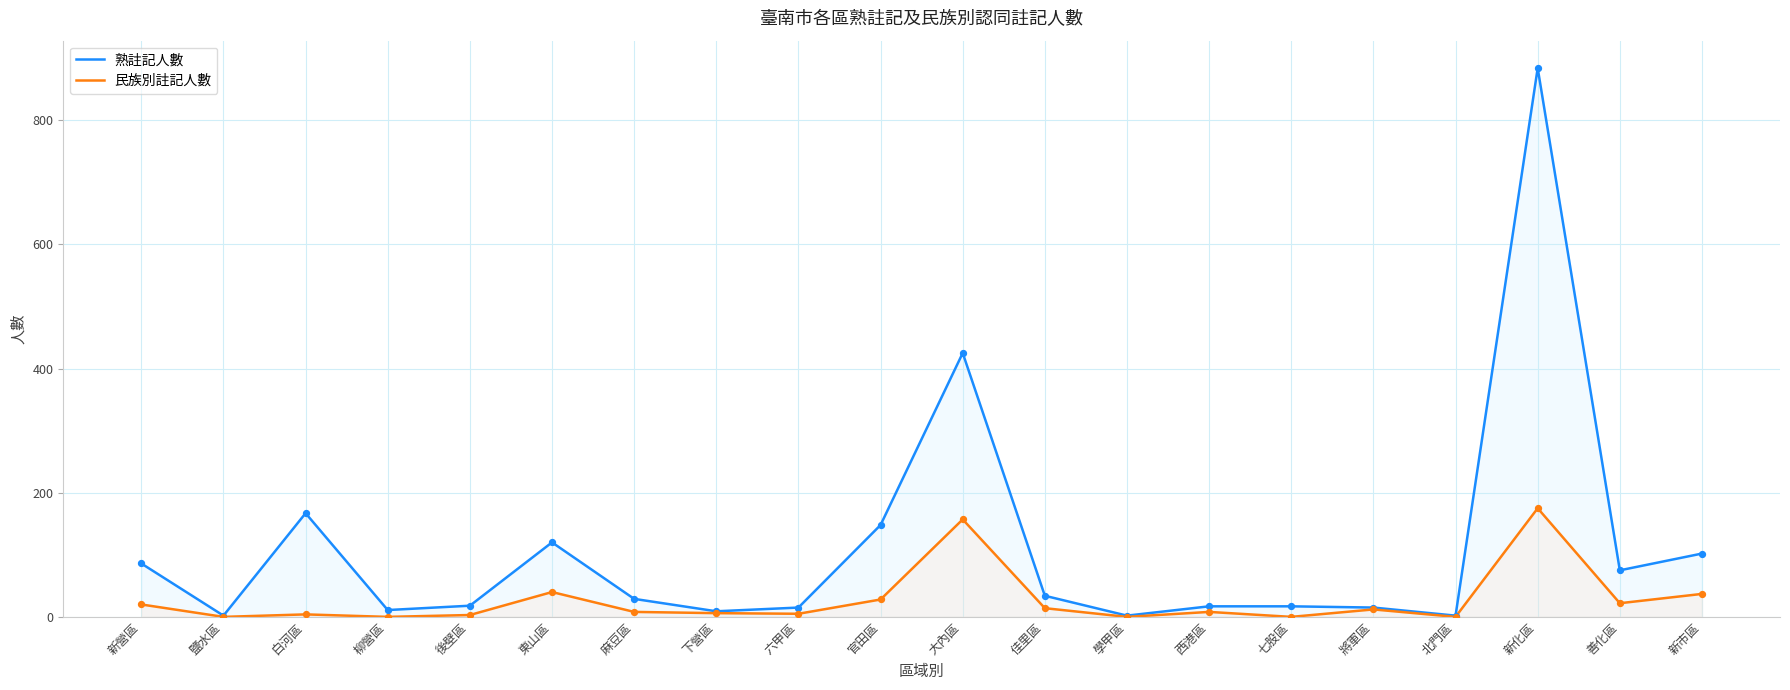

Which series has the largest Y range (max minus min)?

熟註記人數